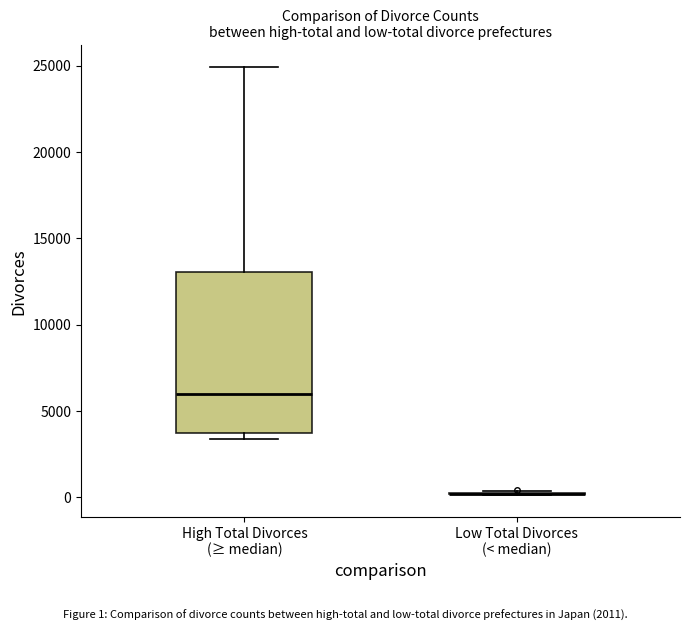

Which box is the tallest, from its lower edge to its upper edge?

High Total Divorces (≥ median)